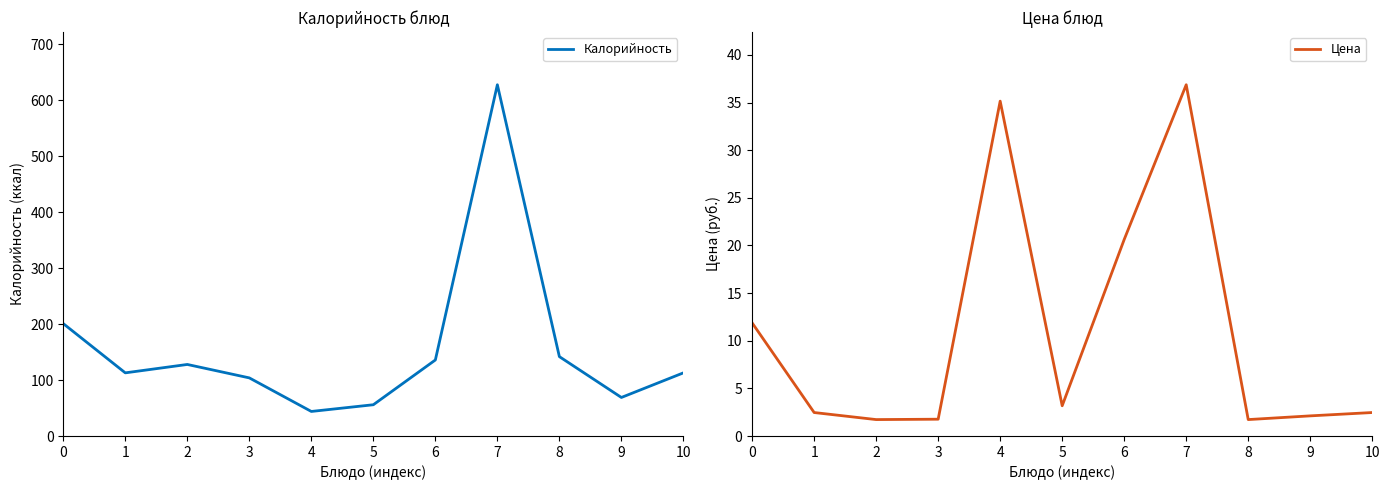

At which category does the chart reach its minimum across all series?

2